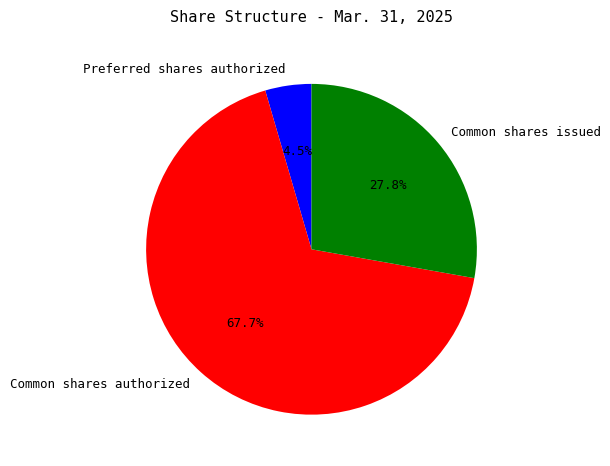

Approximately how many times larger is the value at Common shares issued compared to Preferred shares authorized?

6.2